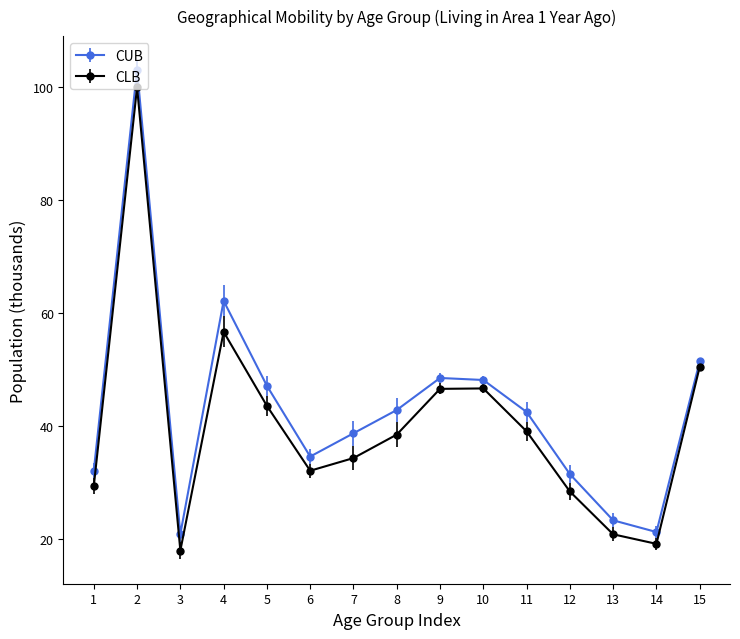

At which category does CLB reach its first local valley?

3